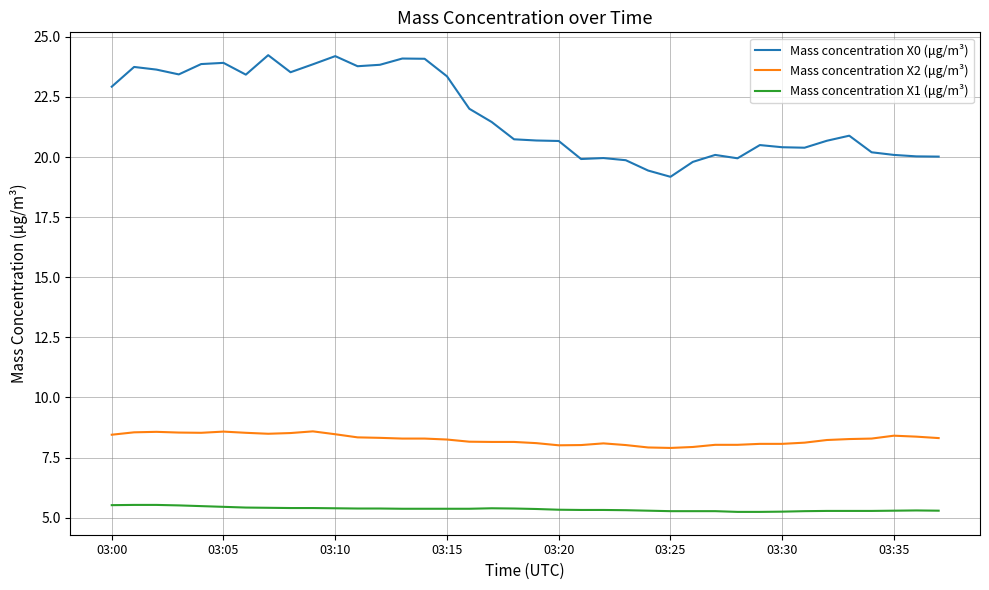

What is the lowest value of the Mass concentration X2 (μg/m³) series?

7.9